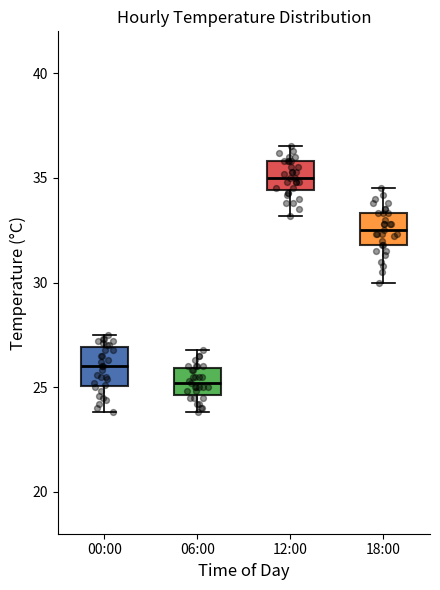

Reading left to right, transcribe this box plot: for each box, give where its median line is, the range the box spans, and where its two whiskers end, as read against the y-axis. The values are not printed on the chart, so give them approximately, as read against the axis.

00:00: median 26.0, box 25.0 to 27.0, whiskers 24.0 to 27.5
06:00: median 25.0, box 24.5 to 26.0, whiskers 24.0 to 27.0
12:00: median 35.0, box 34.5 to 36.0, whiskers 33.0 to 36.5
18:00: median 32.5, box 32.0 to 33.5, whiskers 30.0 to 34.5